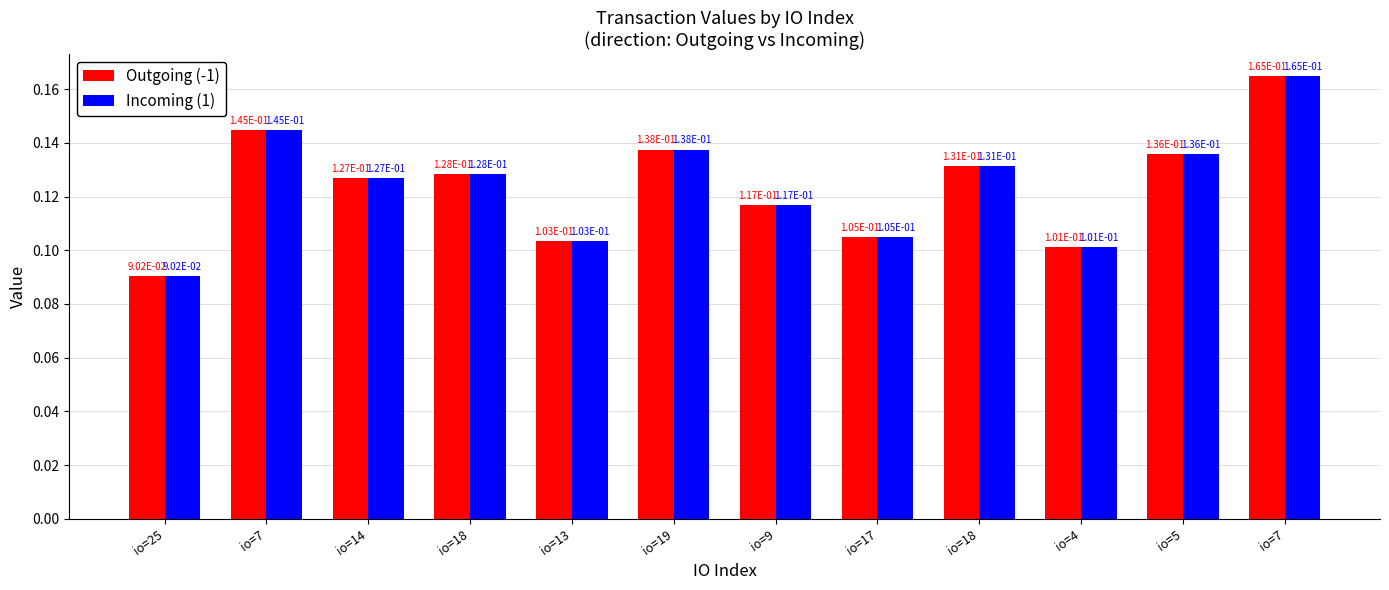

What are all the series names shown in the legend?

Outgoing (-1), Incoming (1)